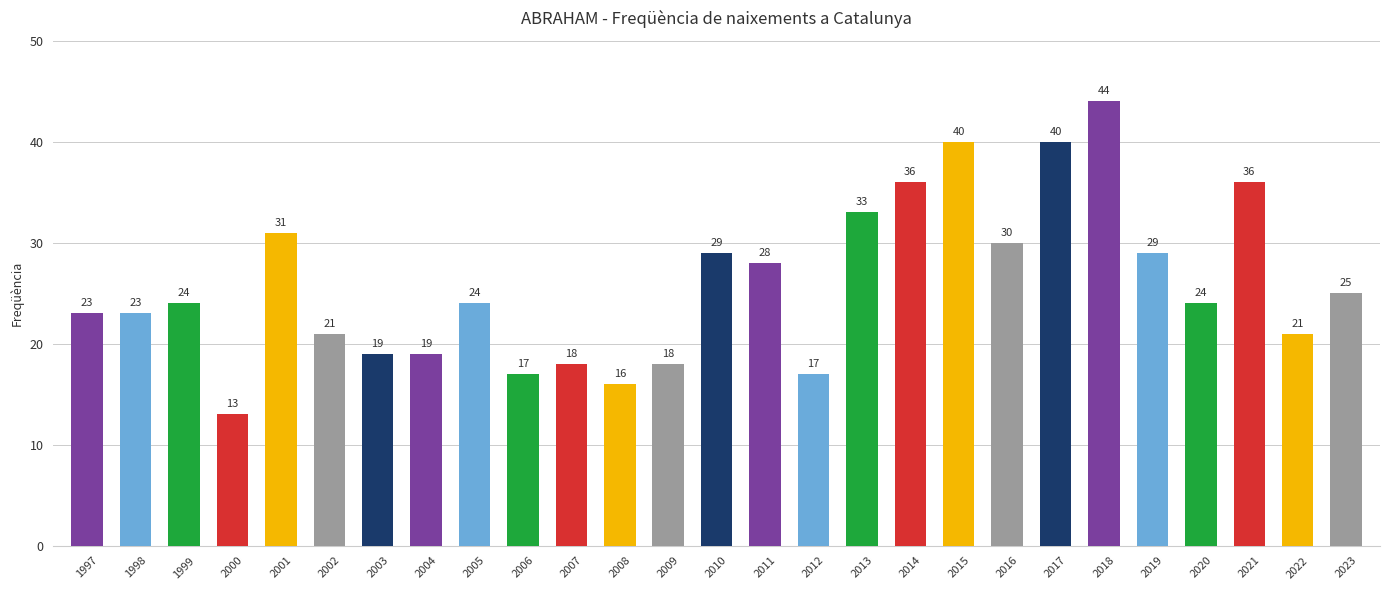

Reading left to right, what are all the values shown in this chart?

23	23	24	13	31	21	19	19	24	17	18	16	18	29	28	17	33	36	40	30	40	44	29	24	36	21	25